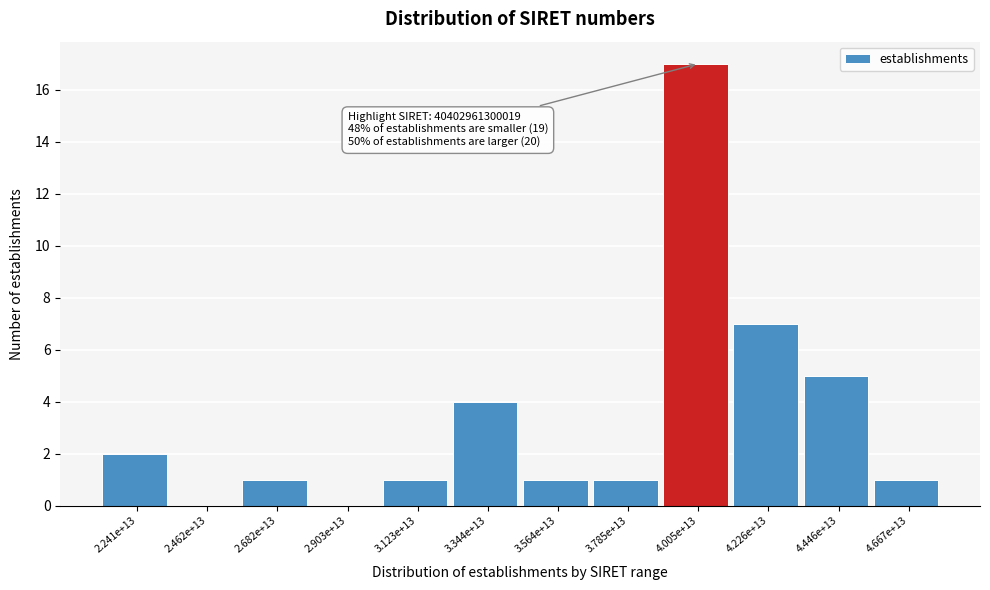

Reading left to right, what are all the values shown in this chart?

2.241e+13=2	2.462e+13=0	2.682e+13=1	2.903e+13=0	3.123e+13=1	3.344e+13=4	3.564e+13=1	3.785e+13=1	4.005e+13=17	4.226e+13=7	4.446e+13=5	4.667e+13=1